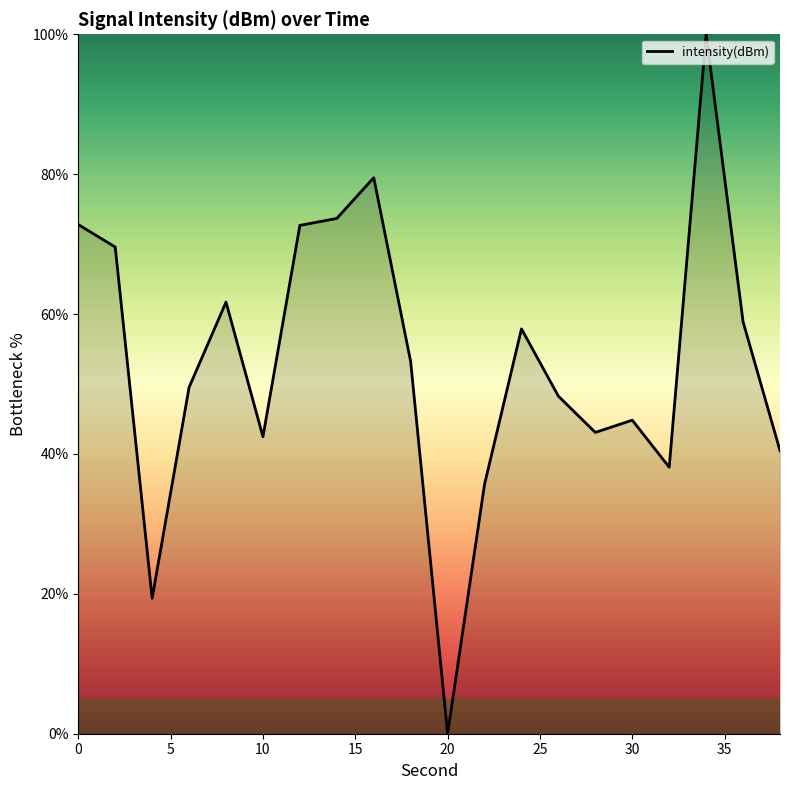

What is the difference between the maximum and minimum values?

100.0